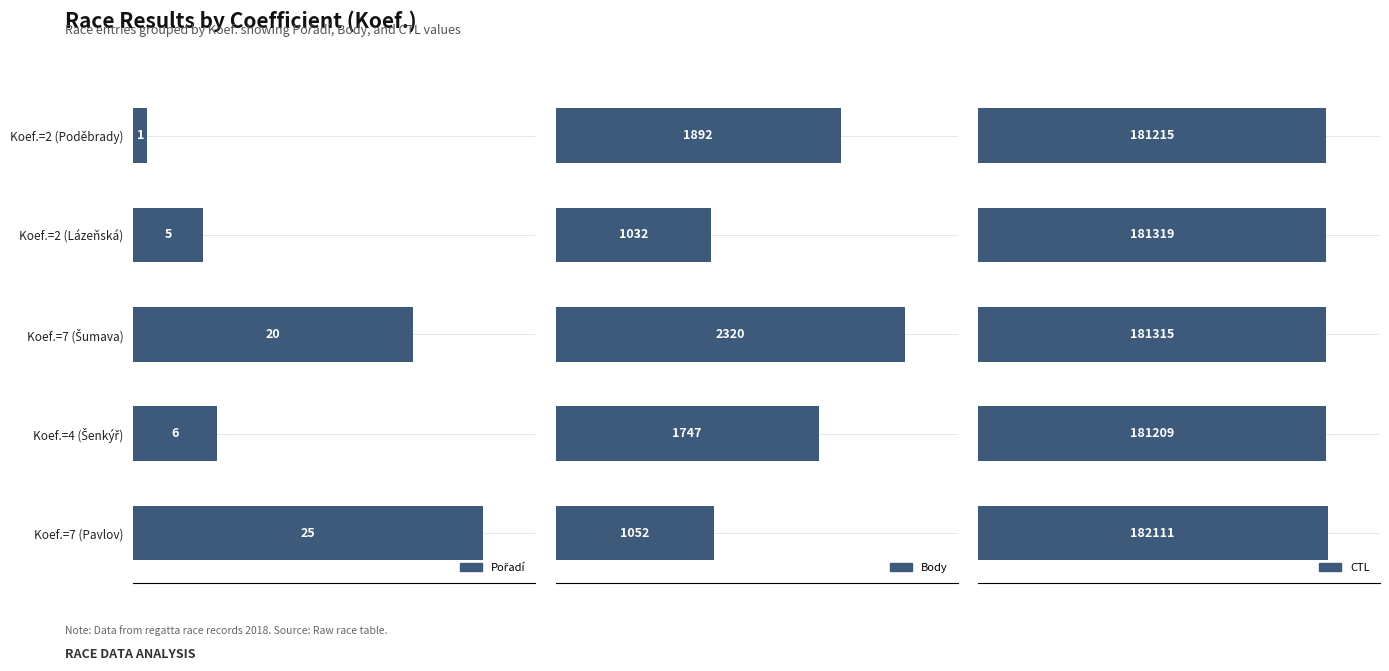

How many bars are there in each group?

3